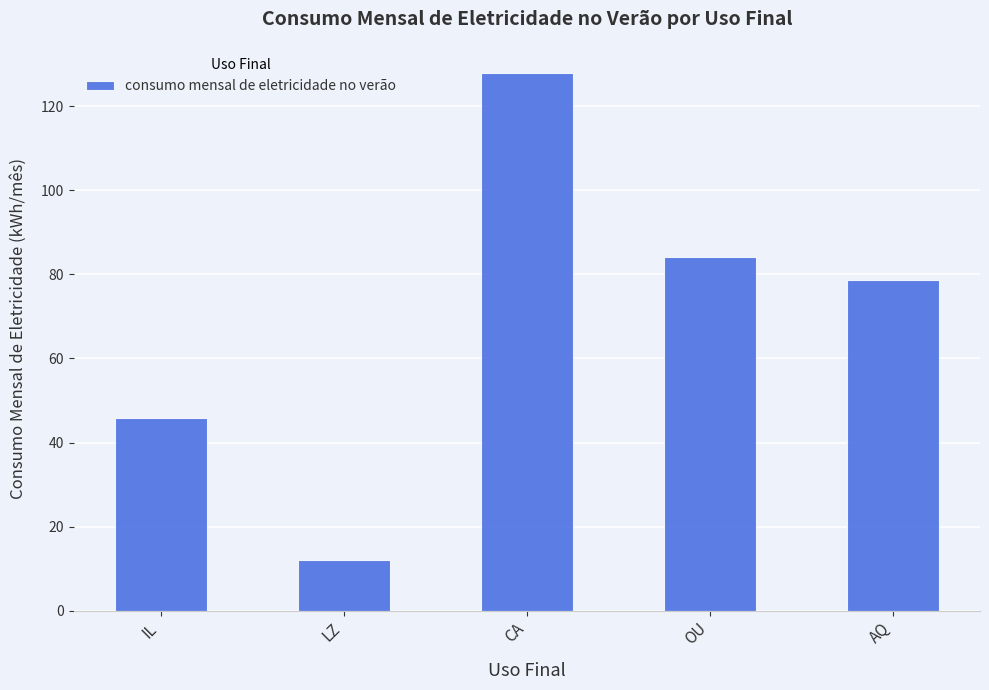

Reading left to right, list all the values displayed in this chart.

45.9	12.0	128.0	84.0	78.8